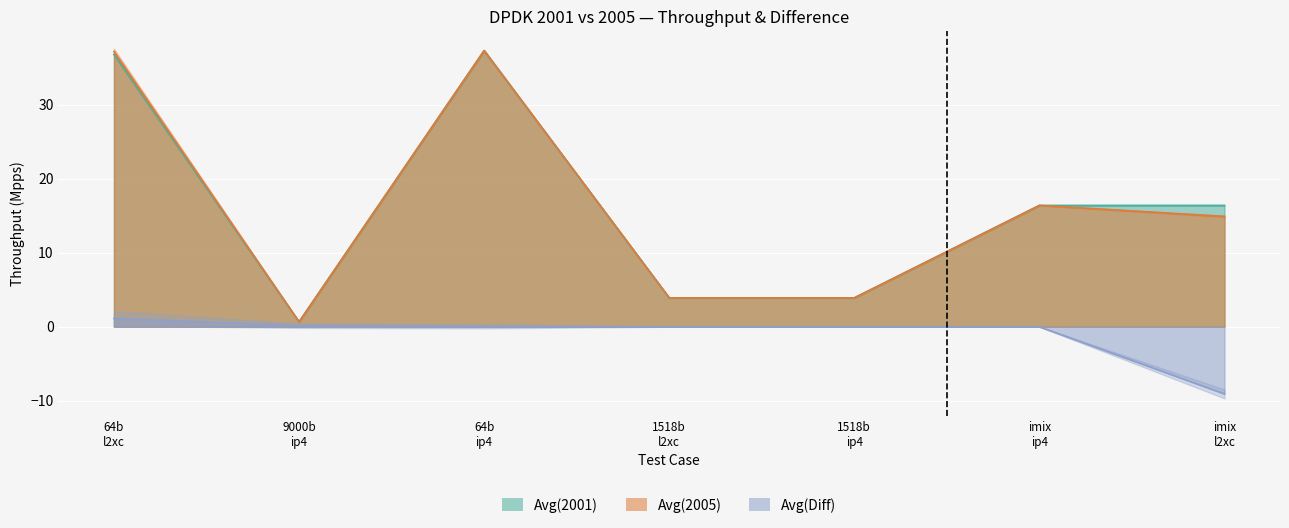

True or false: Avg(Diff) has more than 2 interior local peaks.

False